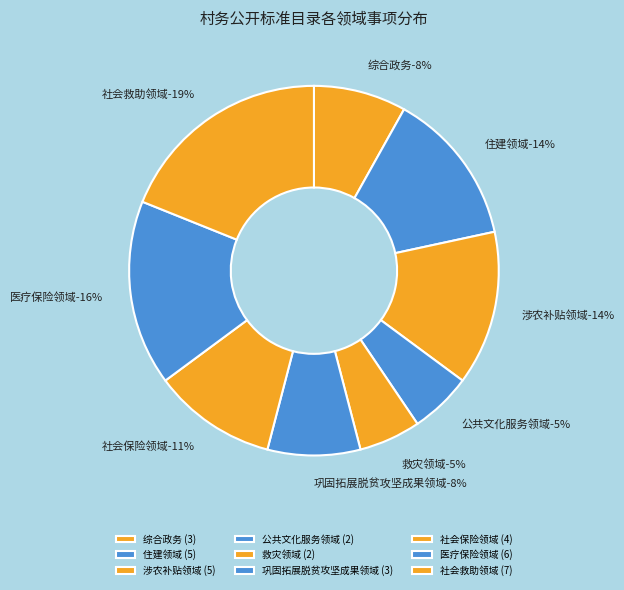

Which category has the smallest portion of the pie?

公共文化服务领域